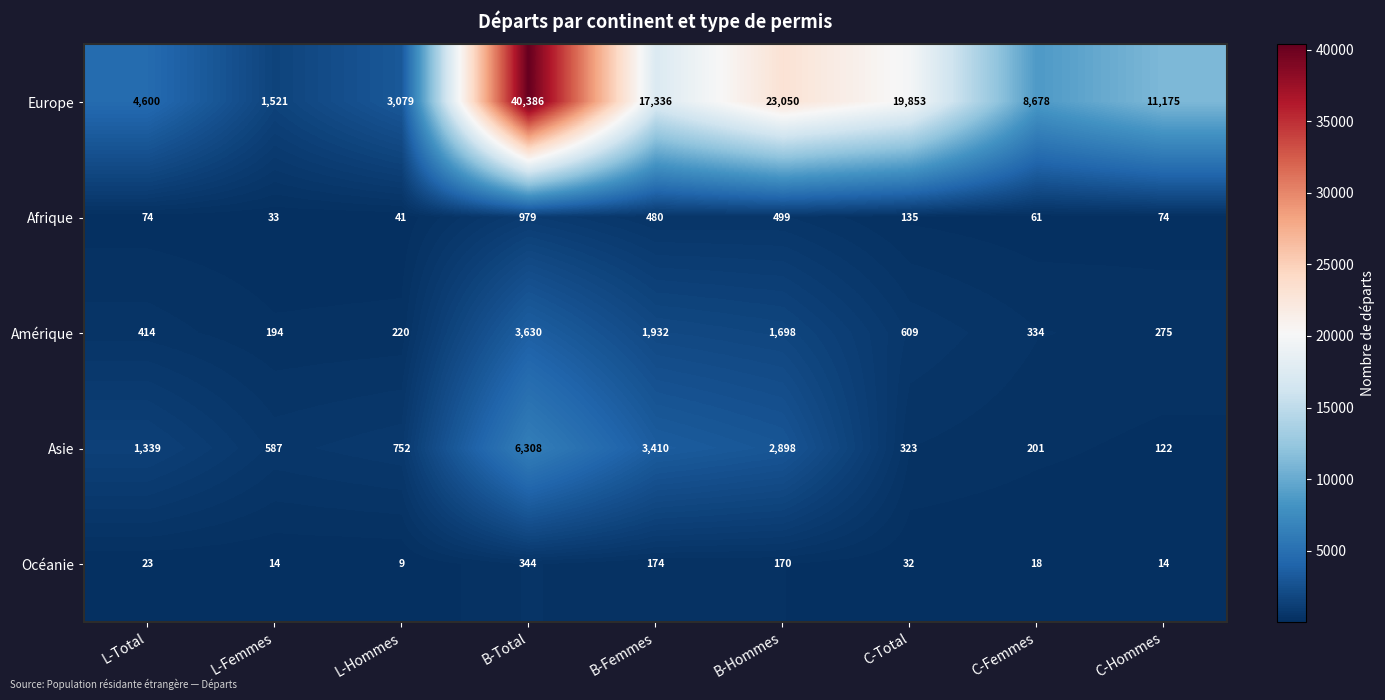

At which category is the sum across all series the highest?

B-Total